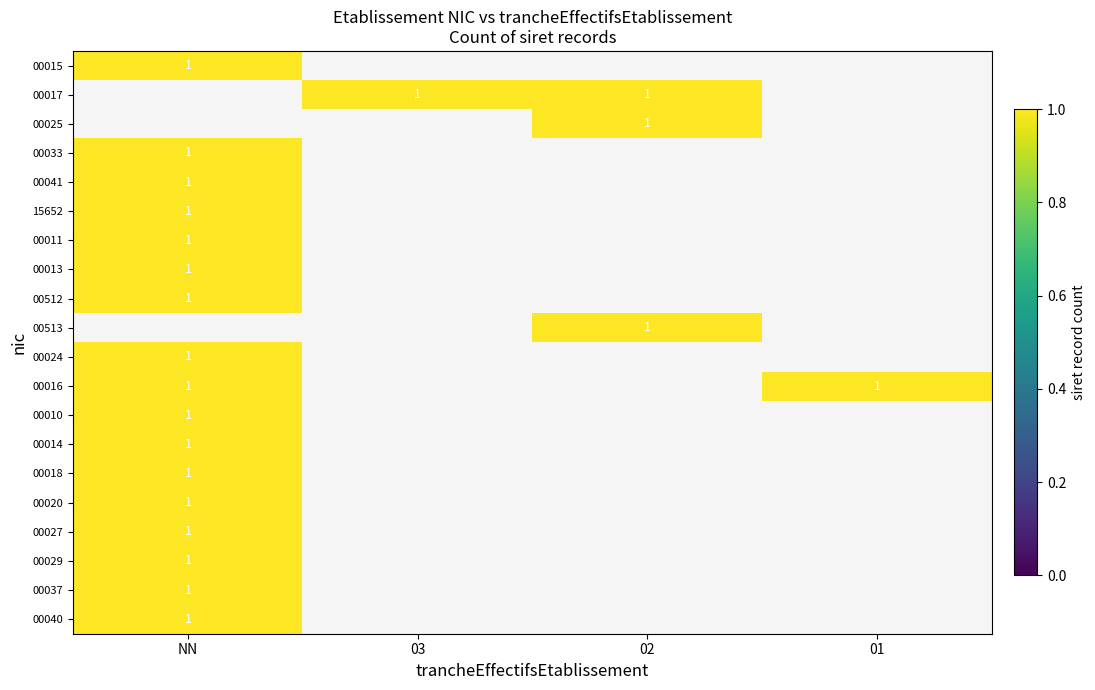

Which series has the largest range (max minus min)?

00015